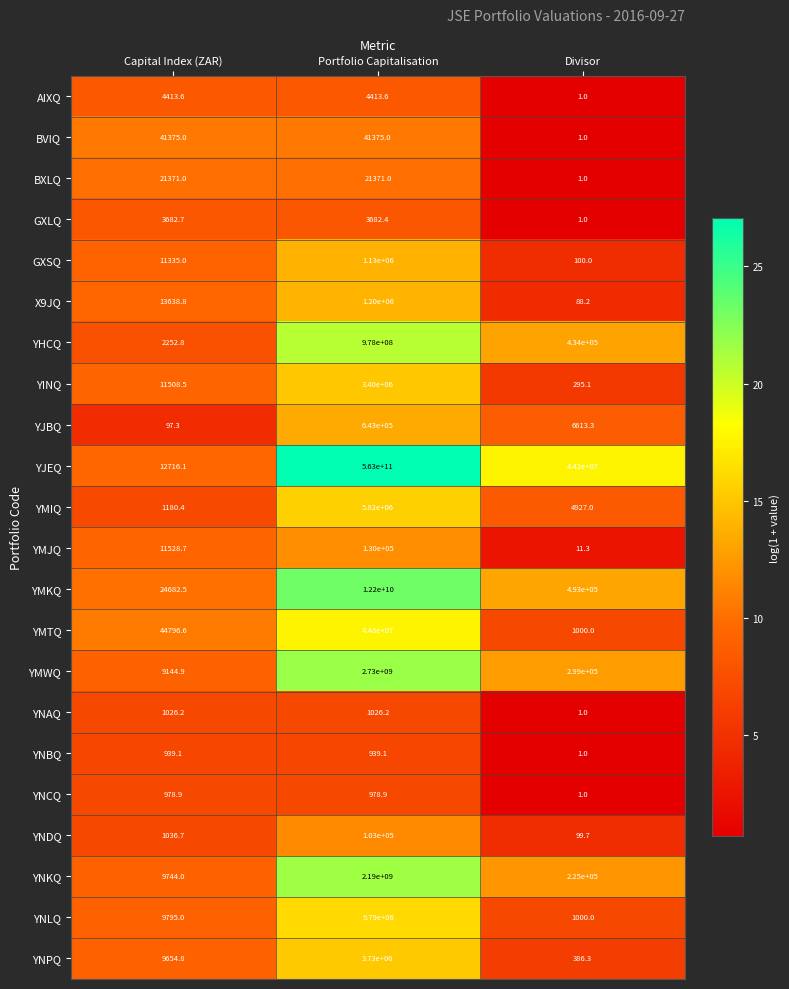

Count the BXLQ values in the range 1 to 21371.

3